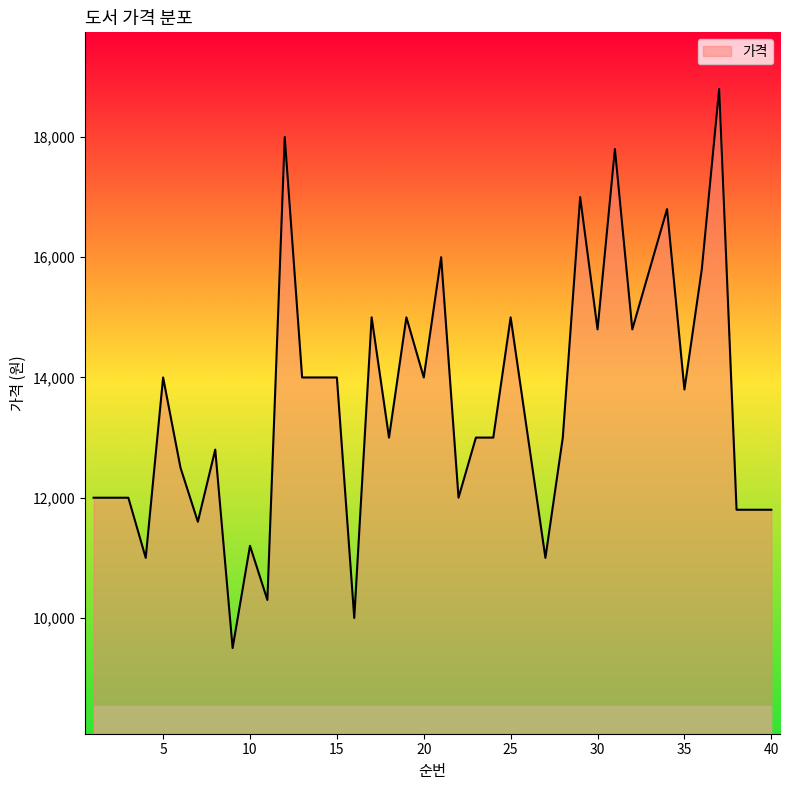

What is the maximum value shown in the chart?

18800